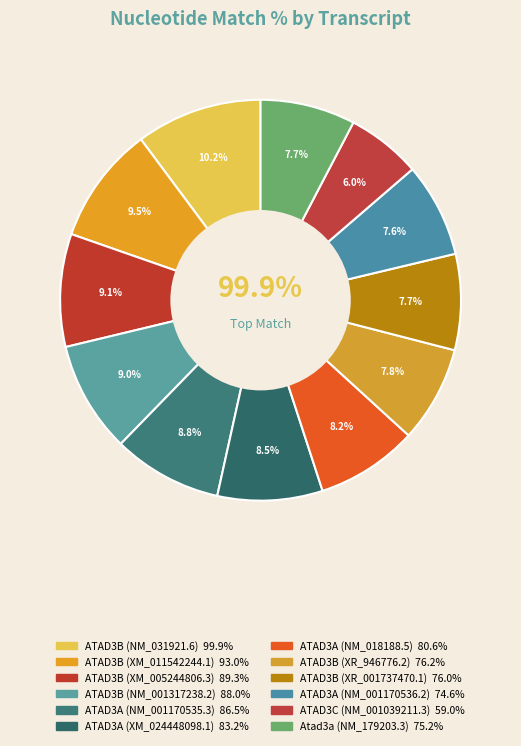

How many segments does this pie chart have?

12